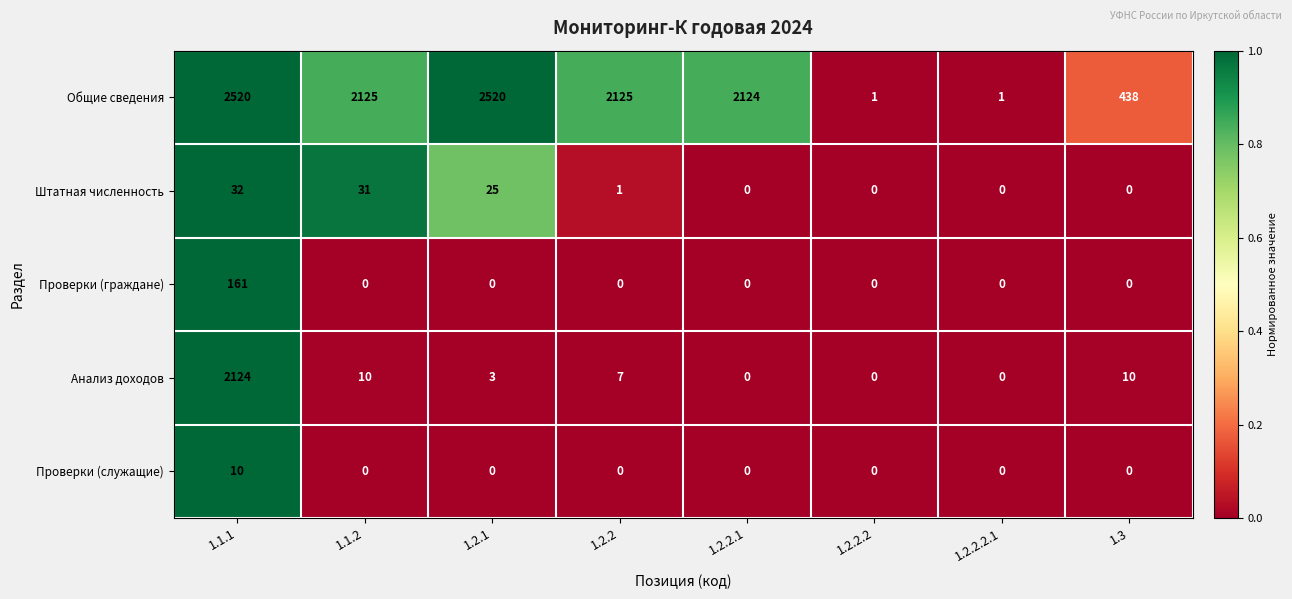

Which series has the widest spread of values?

Общие сведения